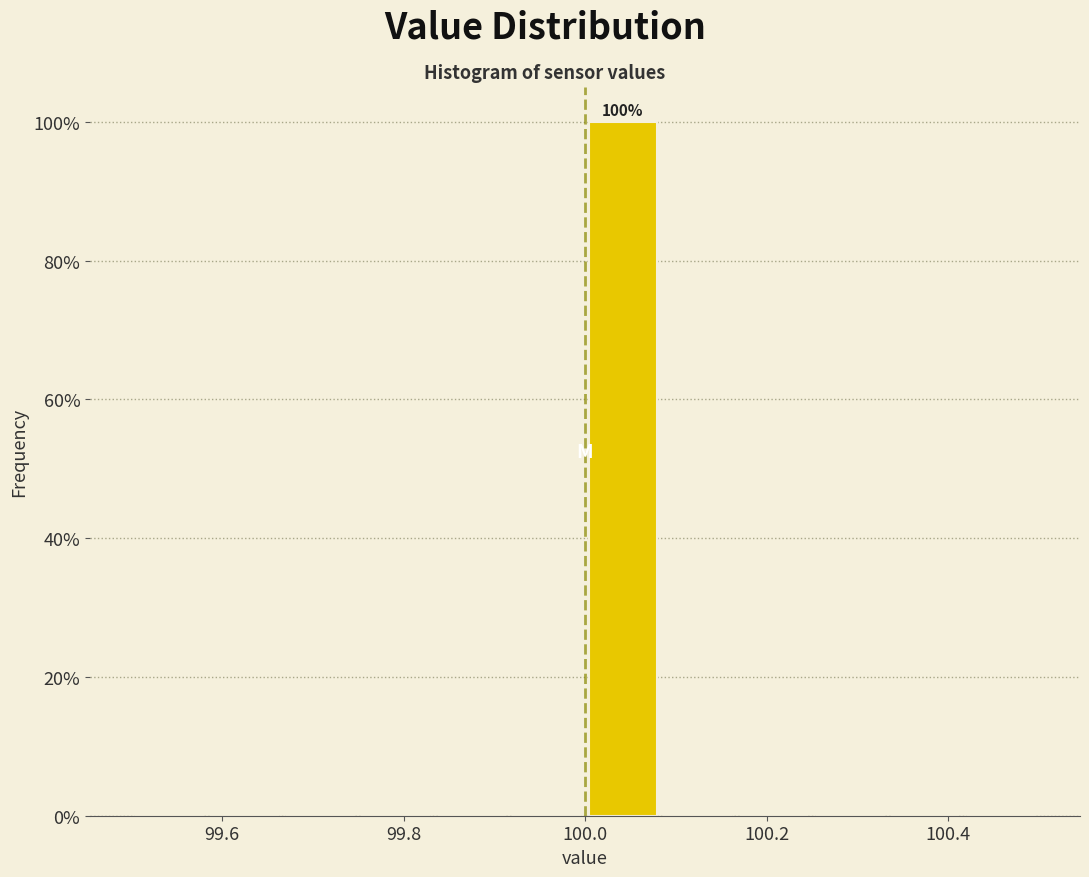

Which range on the x-axis has the tallest bar?

100.00 to 100.08